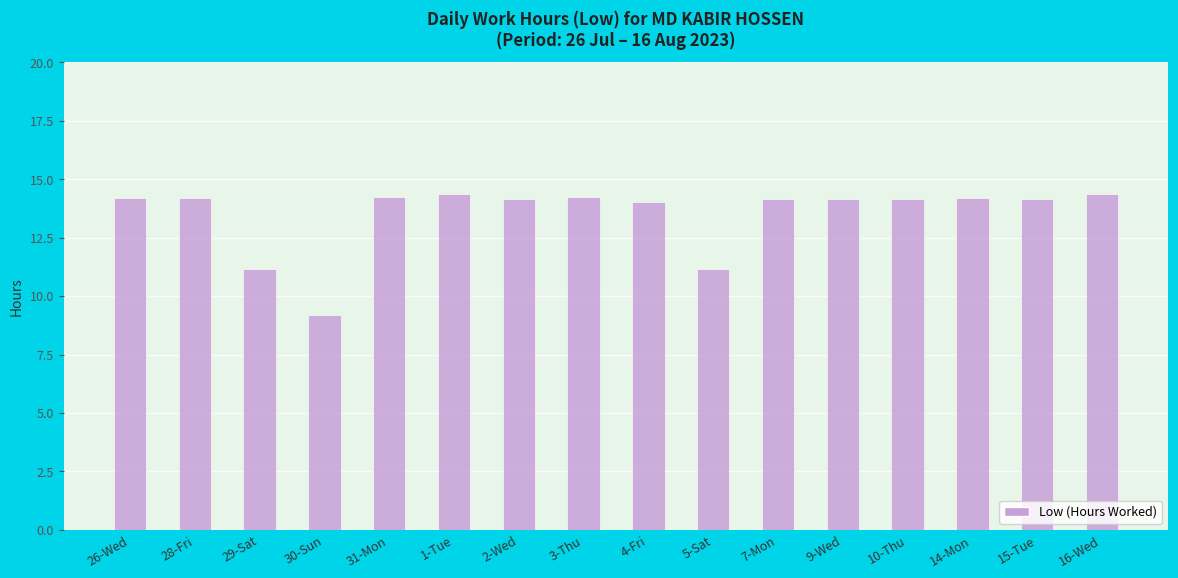

Read the value at 10-Thu.

14.2